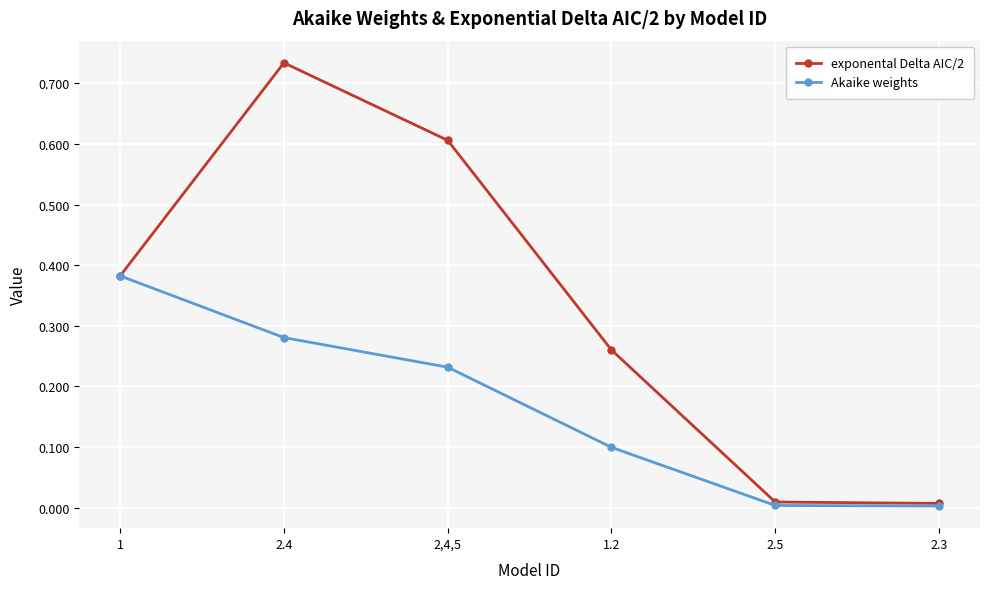

What is the difference between the highest and lowest values at 2.4?

0.5